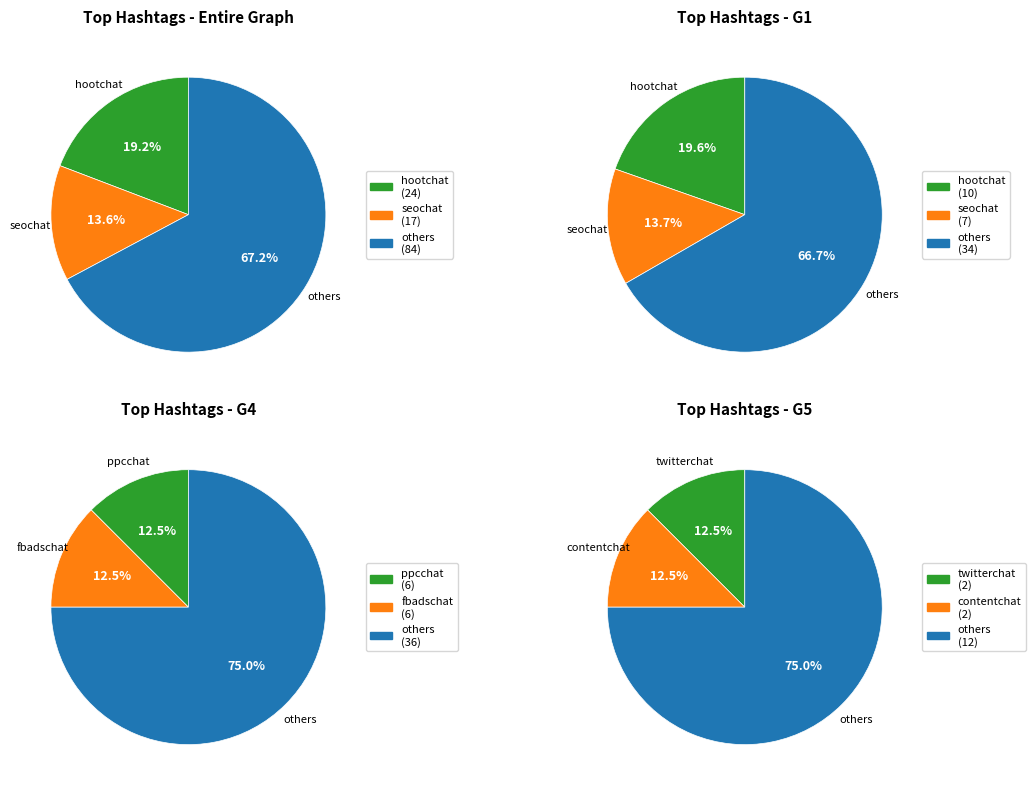

True or false: performcb.com accounts for 1% of the total.

False